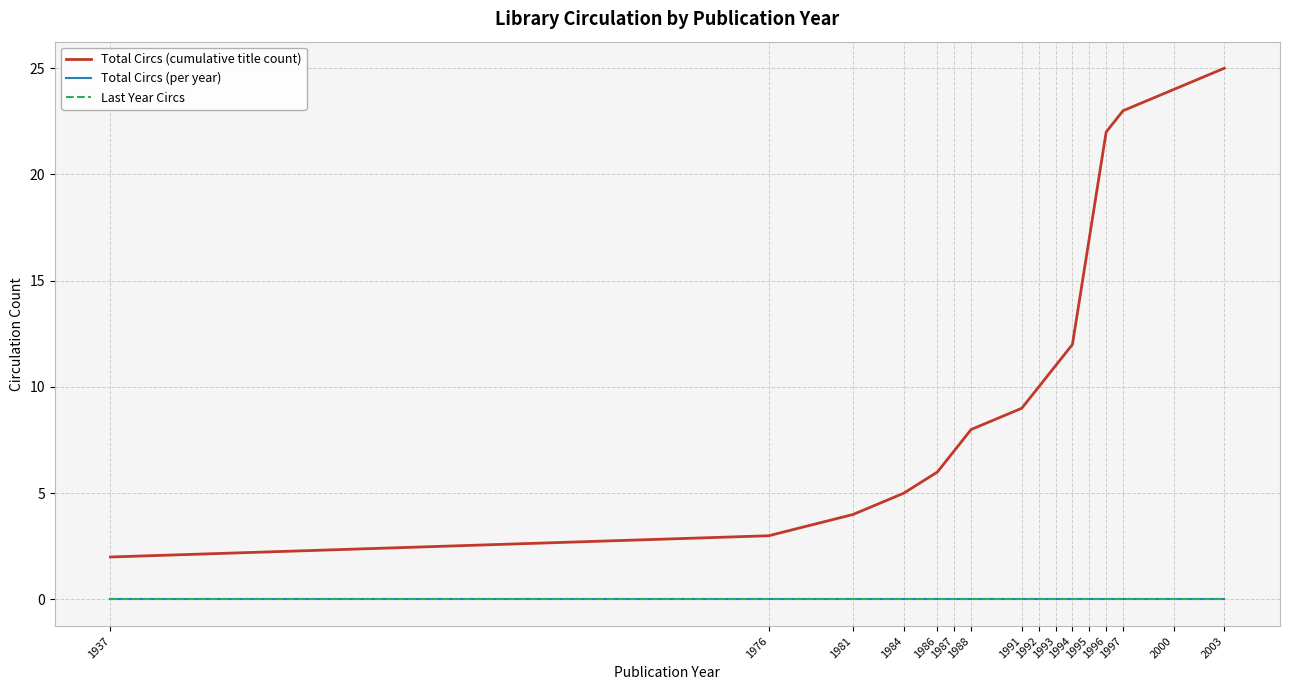

Is it true that Last Year Circs equals 0 at 1987?

True